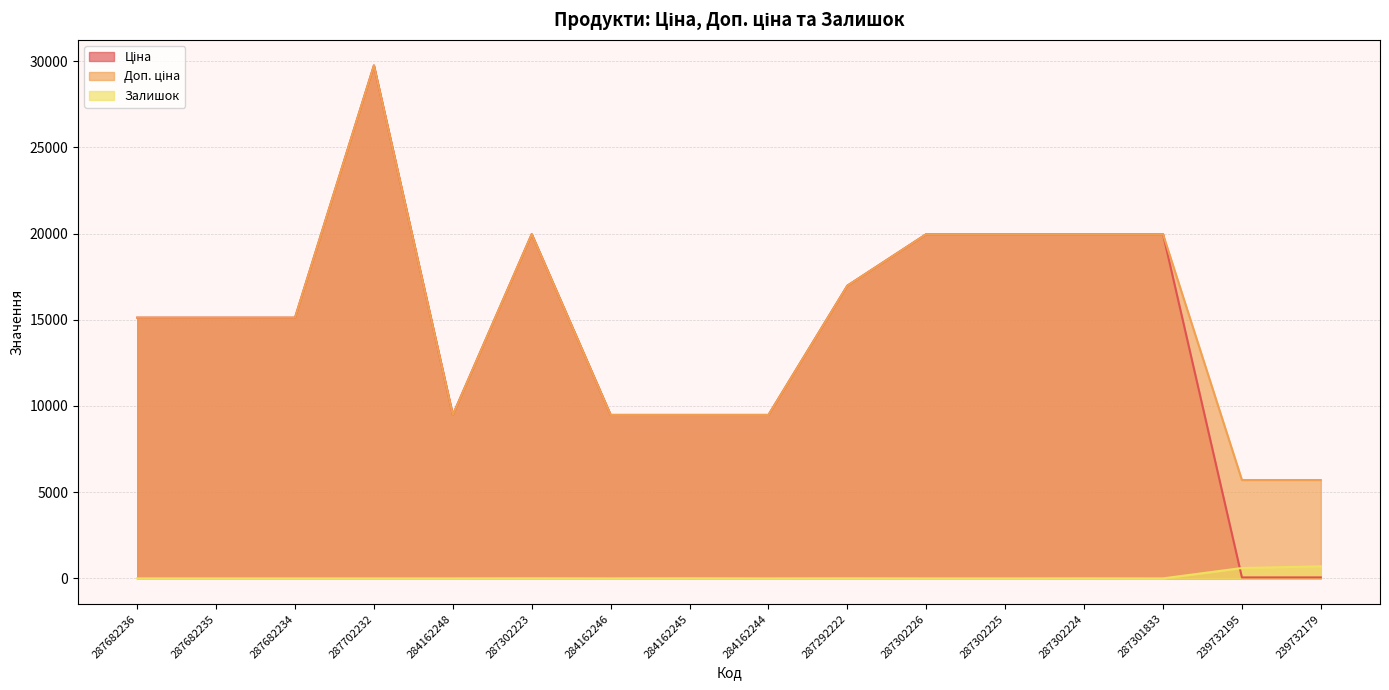

At how many categories does at least one series exceed 3663?

16